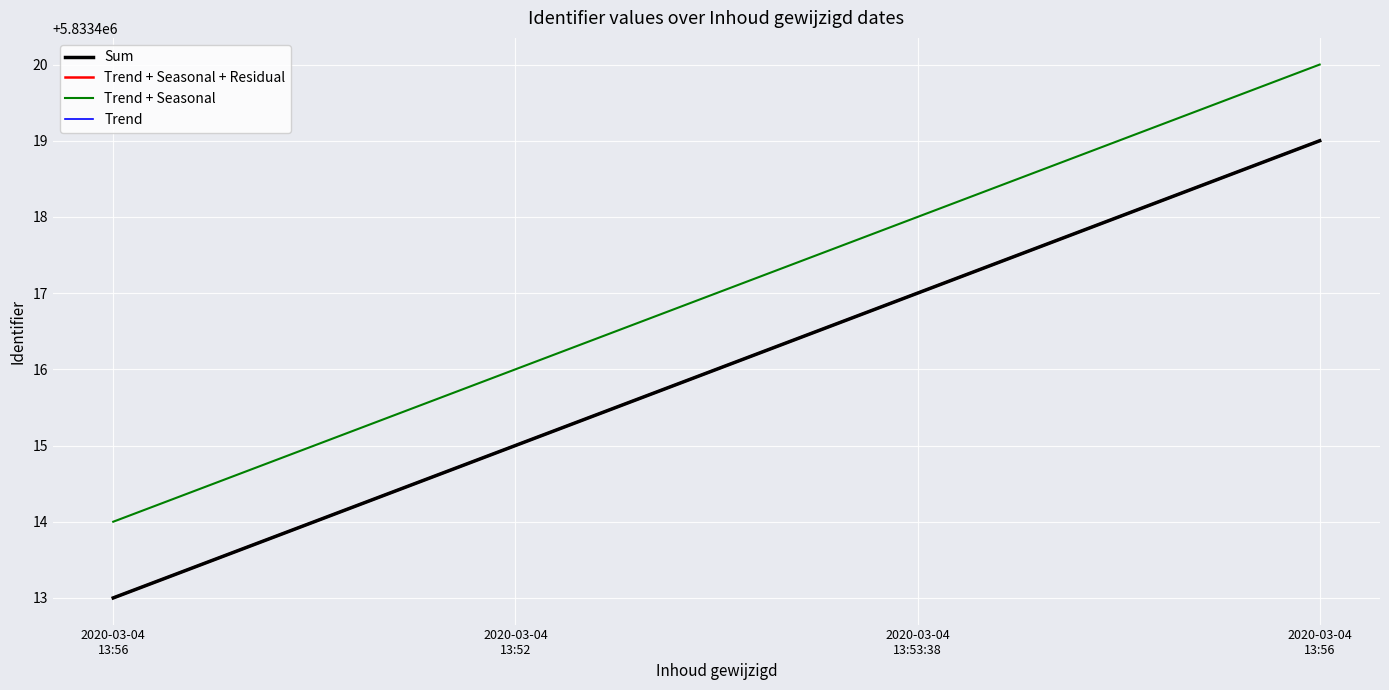

Does the chart have visible grid lines?

Yes